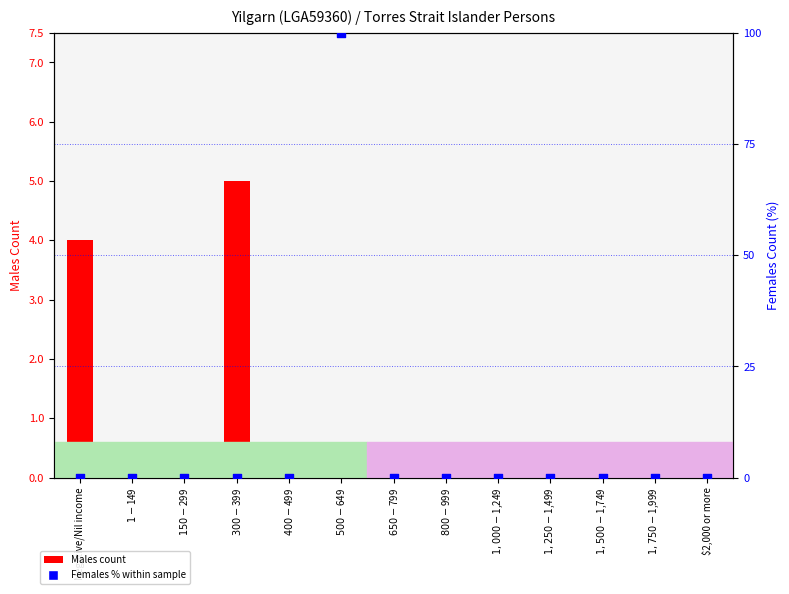

At how many categories does at least one series exceed 78?

1